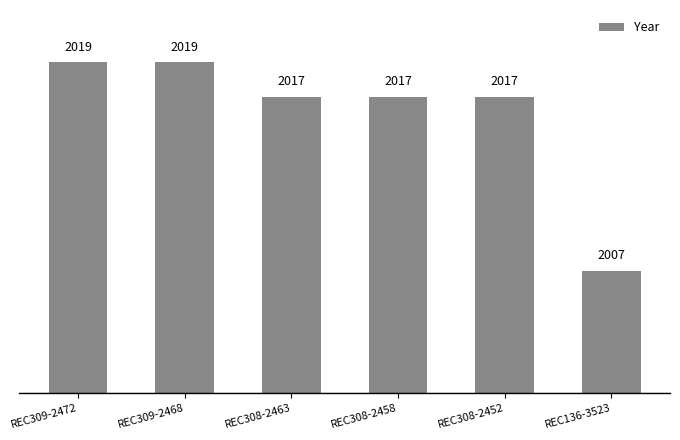

Reading left to right, extract all data points from this chart.

2019	2019	2017	2017	2017	2007